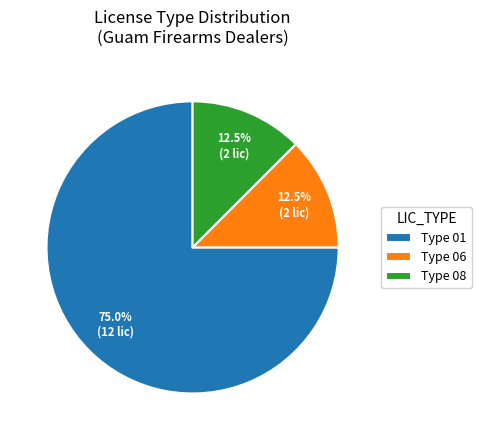

What is the total percentage of Type 08 and Type 01?

87.5%